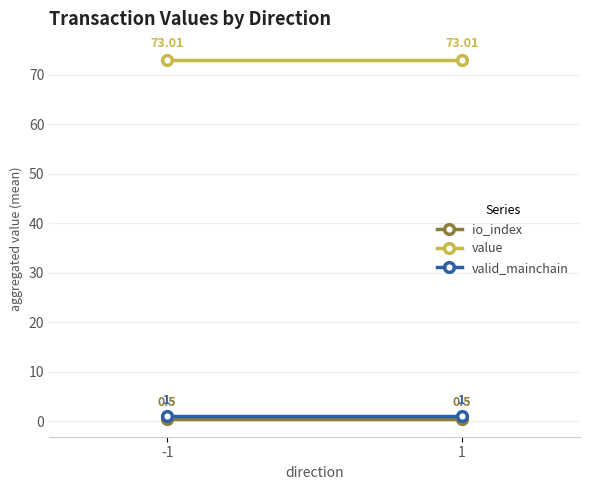

Reading left to right, what are all the values shown in this chart?

io_index: -1=0.5	1=0.5
value: -1=73.0	1=73.0
valid_mainchain: -1=1.0	1=1.0